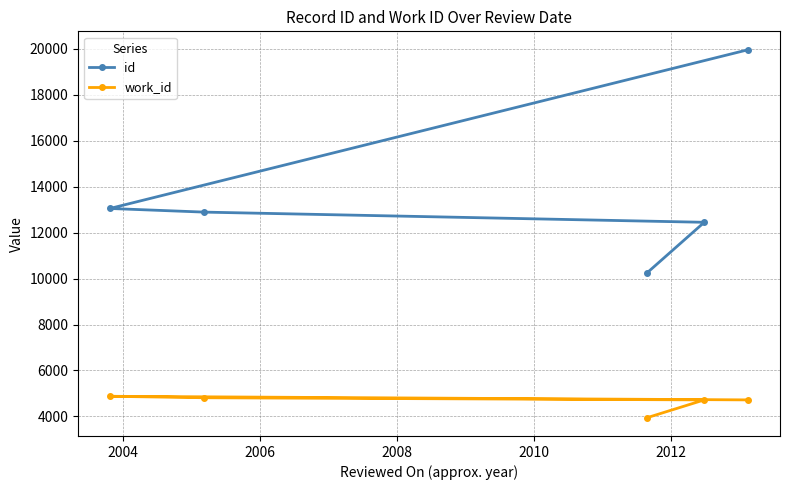

How many lines are shown in the chart?

2